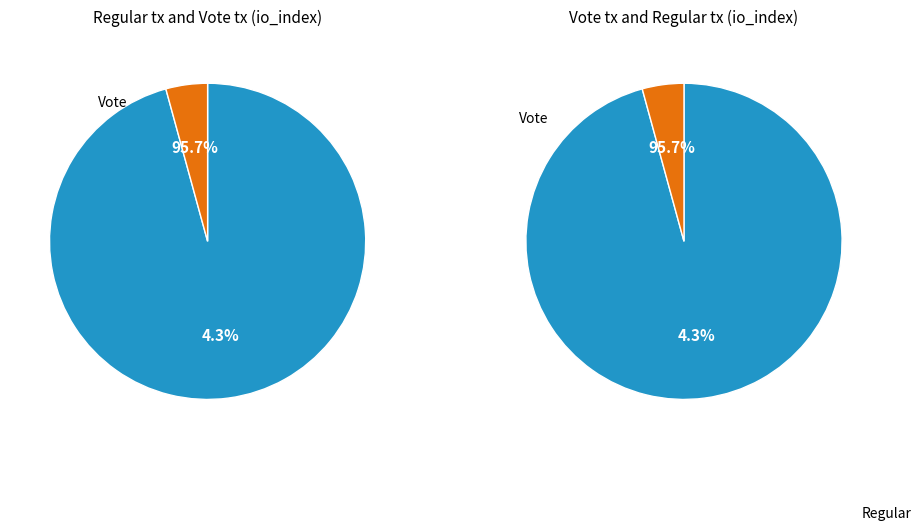

To the nearest percent, what is the difference between the Vote and Regular slice percentages?

91%